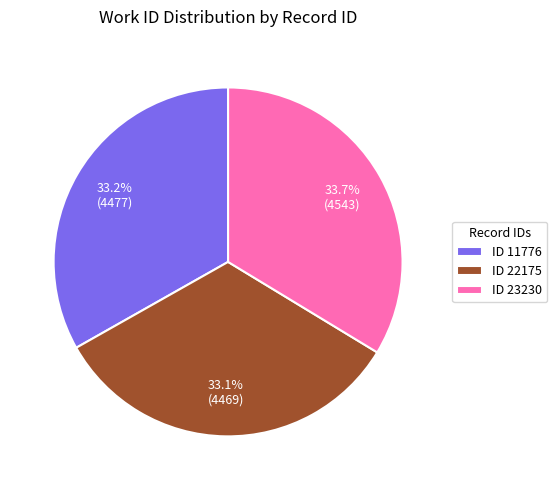

What is the total percentage of ID 11776 and ID 23230?

66.9%